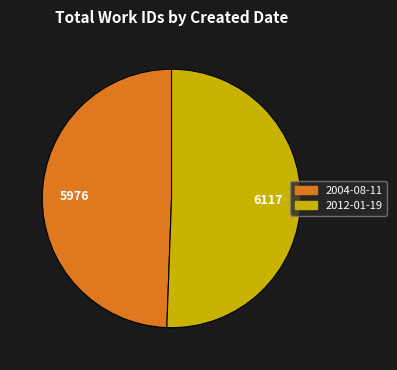

Between 2012-01-19 and 2004-08-11, which is larger?

2012-01-19